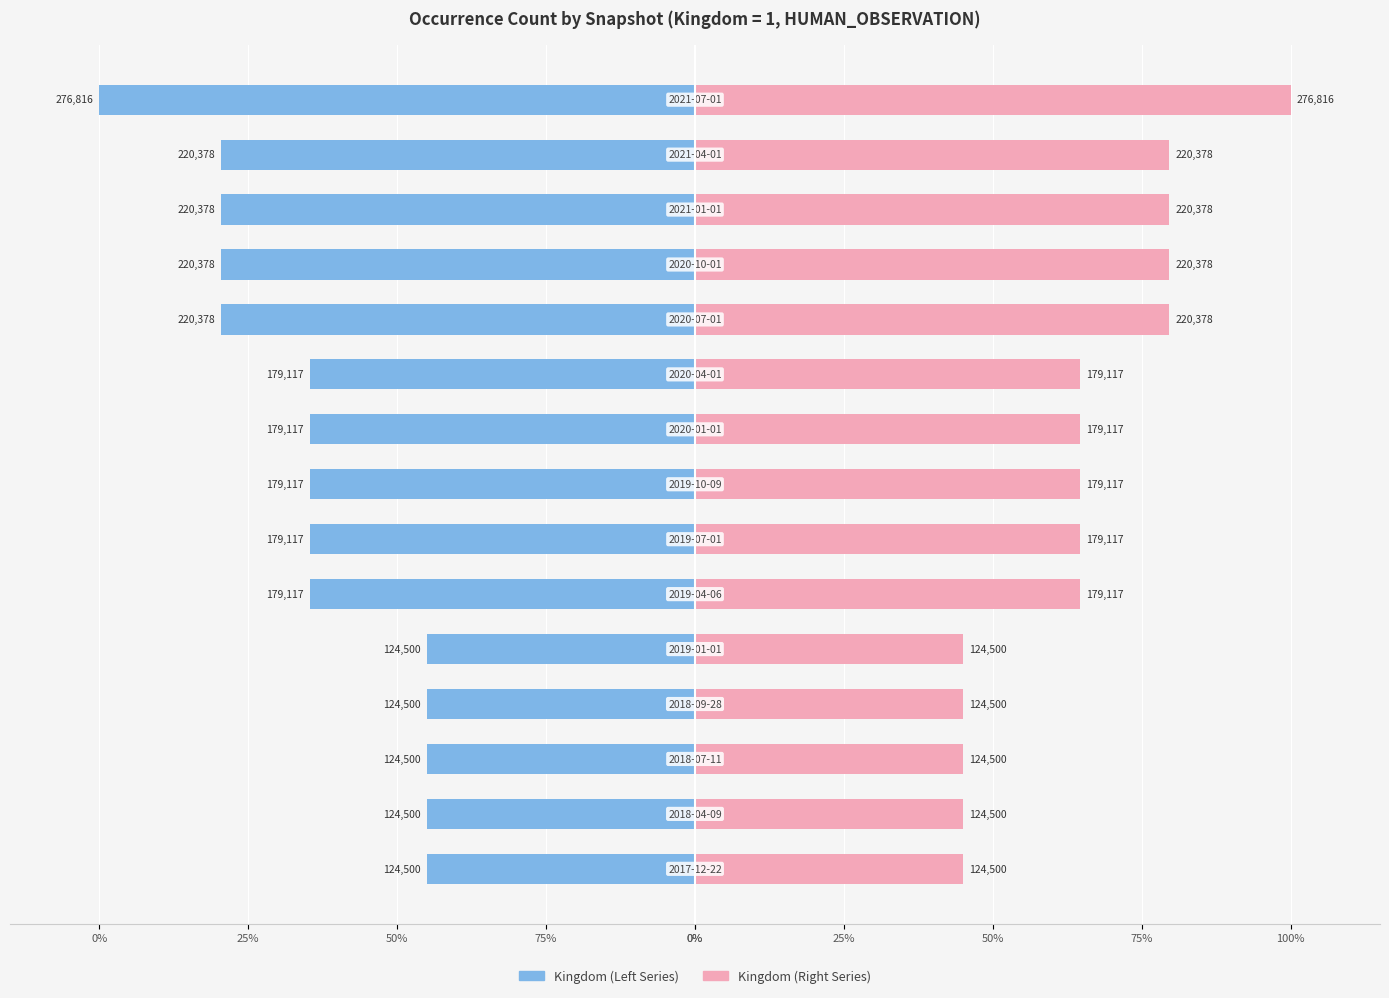

True or false: Kingdom (Left) has a value of -64.7 at 25%.

True